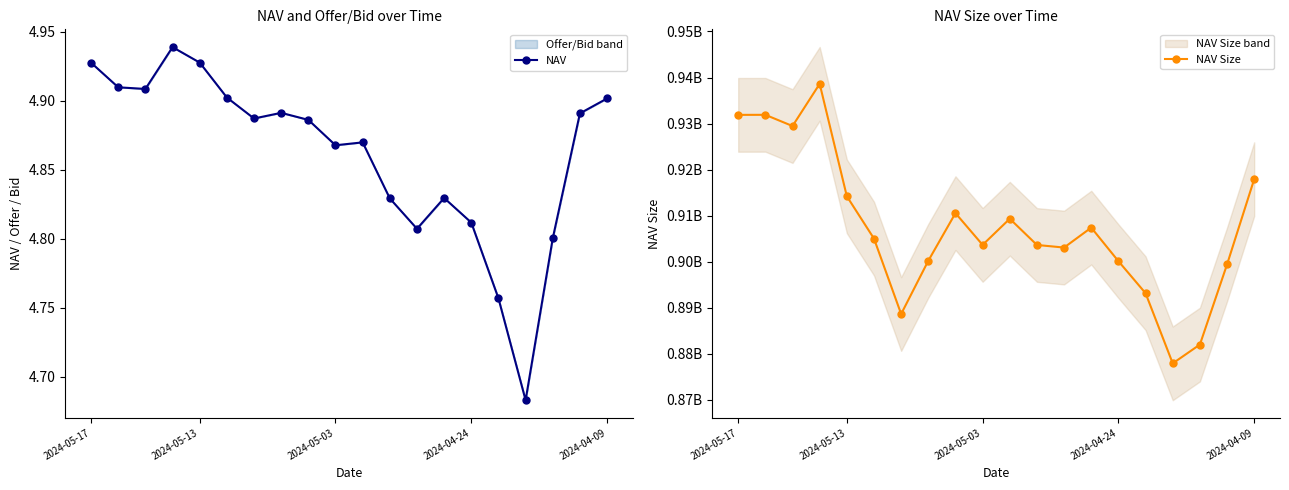

True or false: NAV Size and NAV intersect in this chart.

False